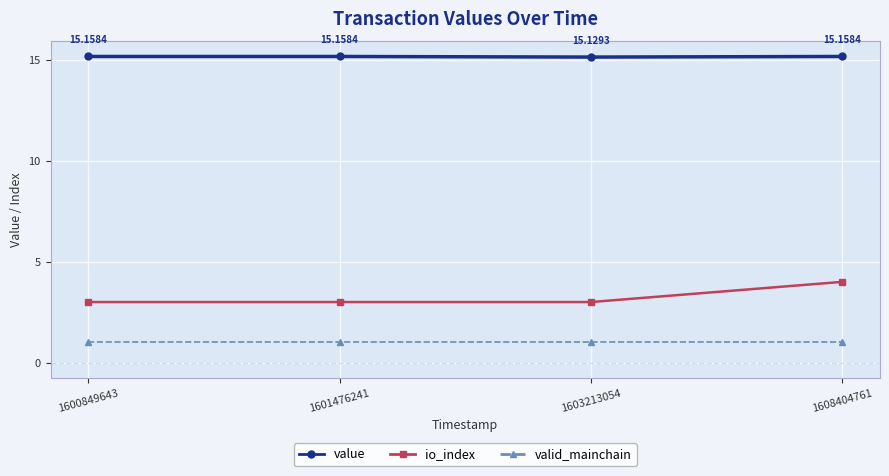

What are all the series names shown in the legend?

value, io_index, valid_mainchain